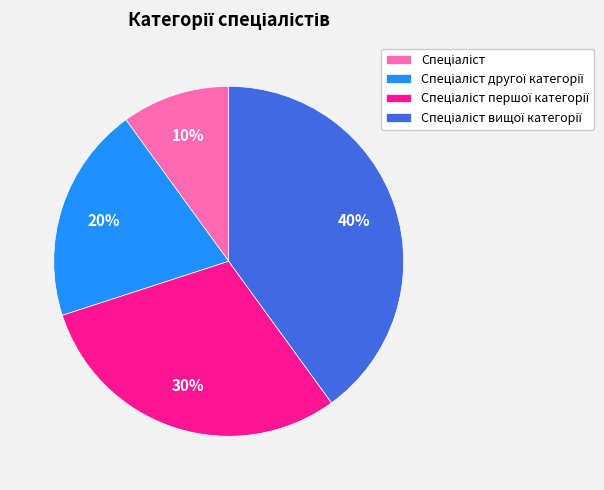

To the nearest percent, what is the average slice percentage?

25%